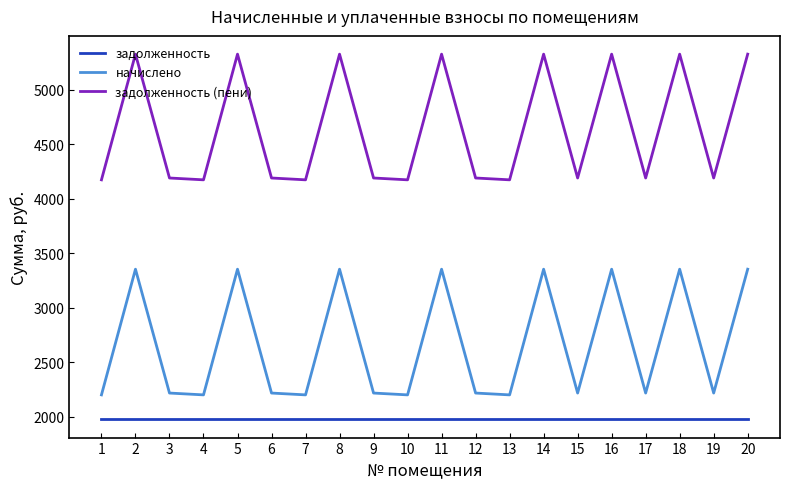

What is the difference between the highest and lowest values at 7?

2198.6